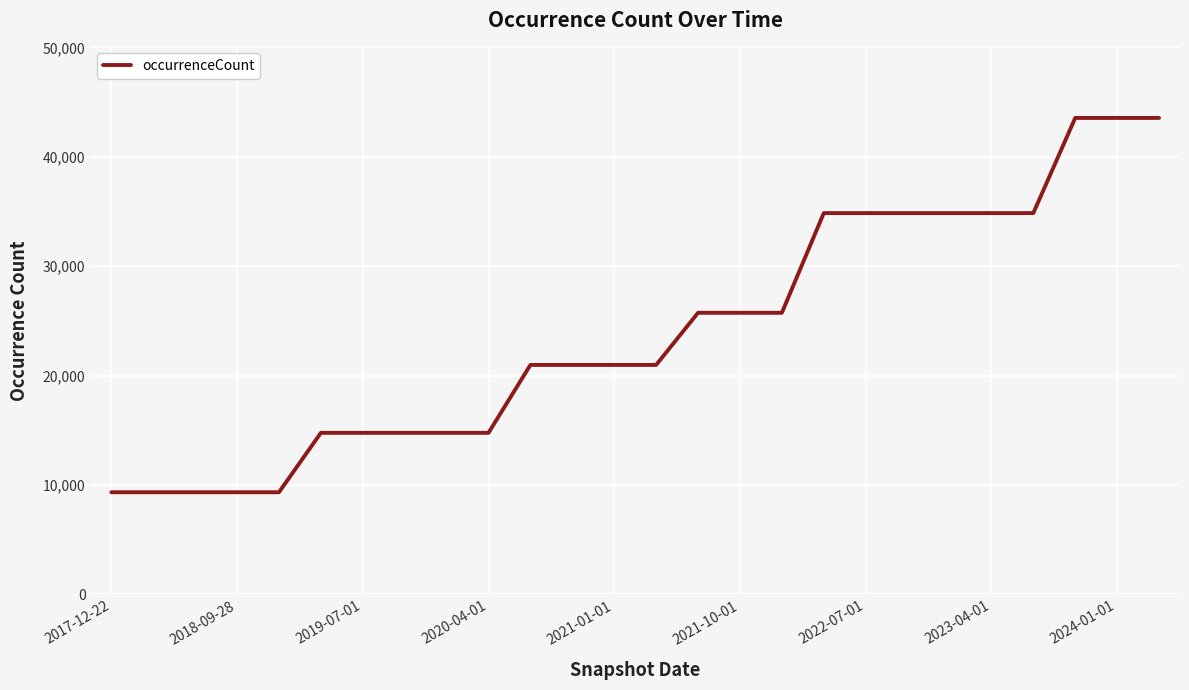

What is the difference between the maximum and minimum values?

34220